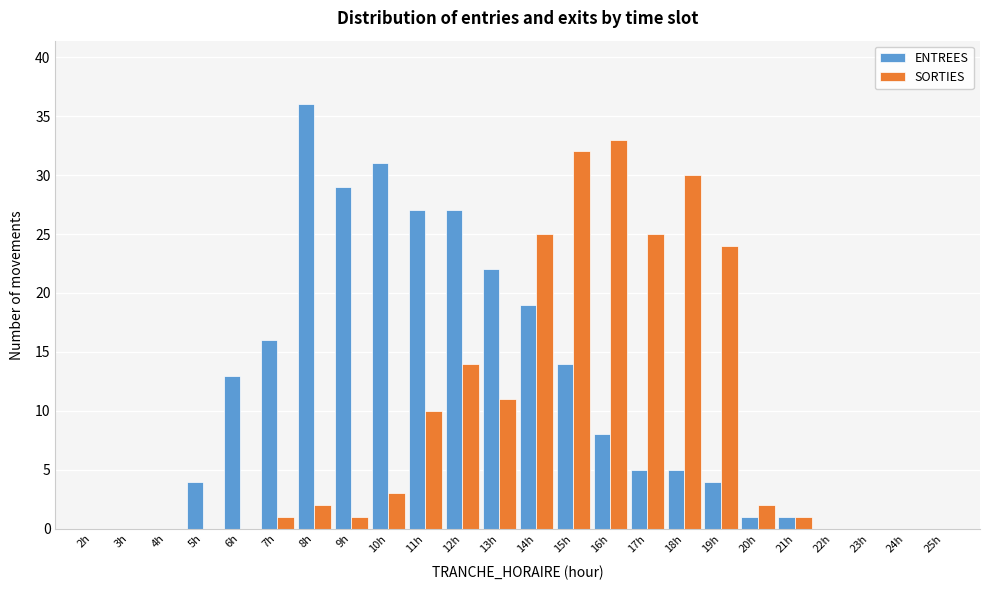

What is the sum of all SORTIES values?

214